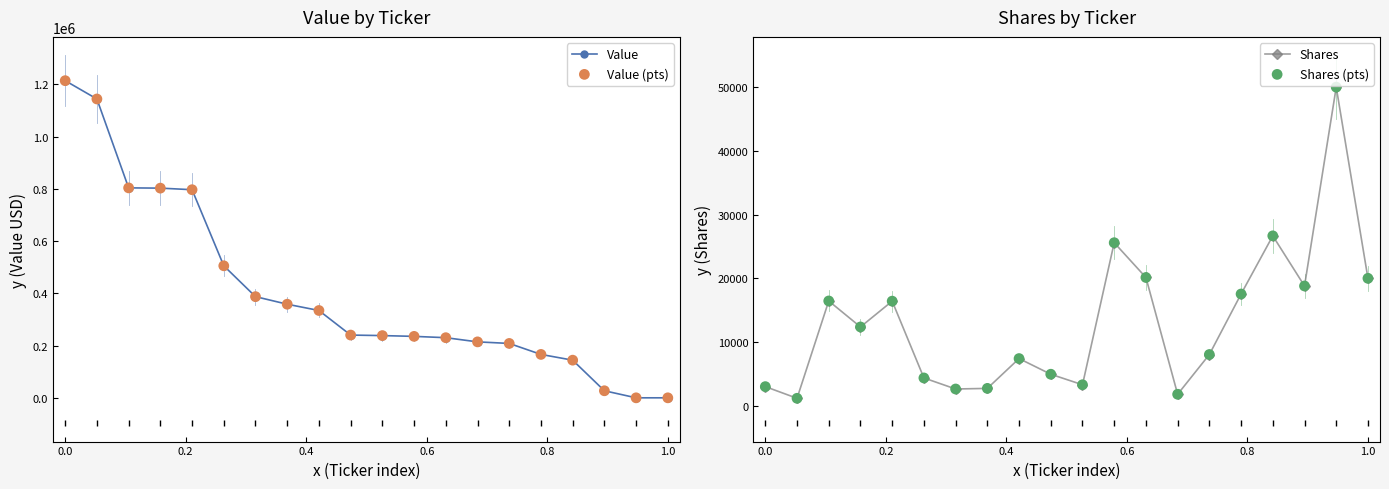

Which series has the widest spread of Y values?

Value